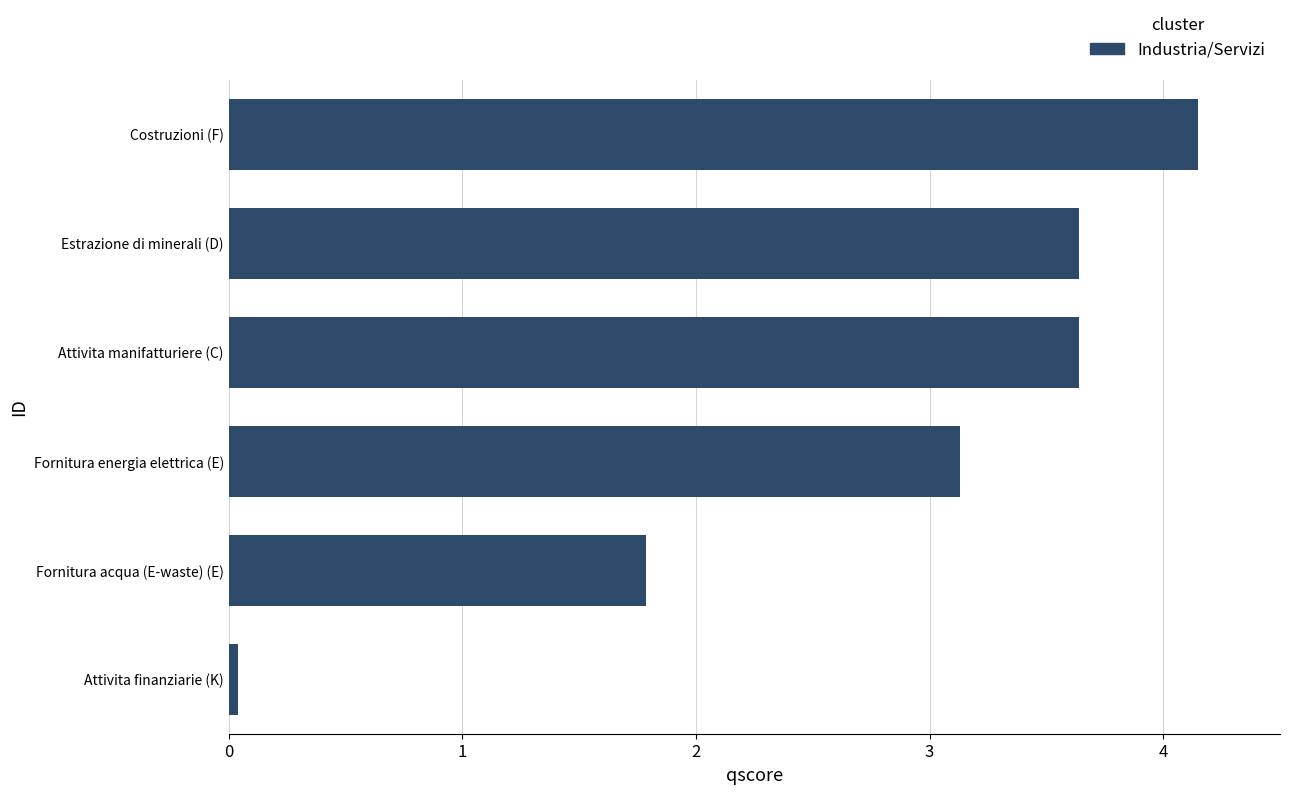

What is the change in value from Fornitura energia elettrica (E) to Fornitura acqua (E-waste) (E)?

-1.3